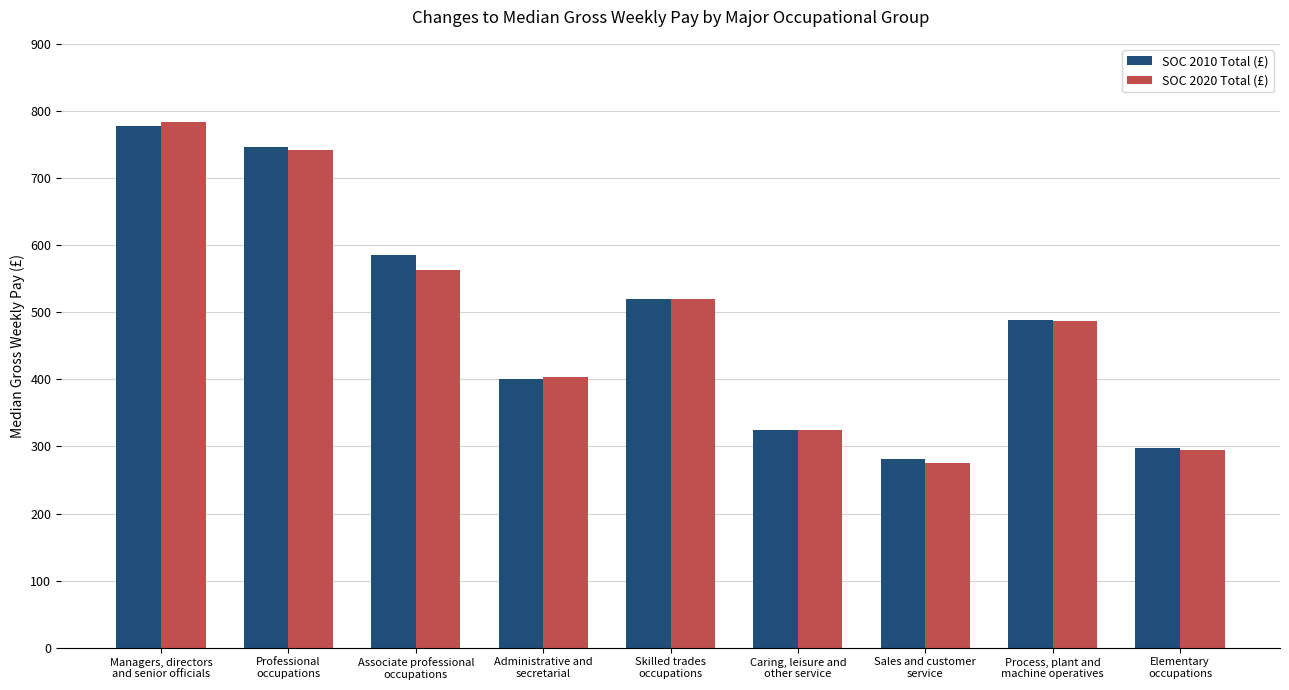

At which label does SOC 2020 Total (£) reach its minimum?

Sales and customer
service